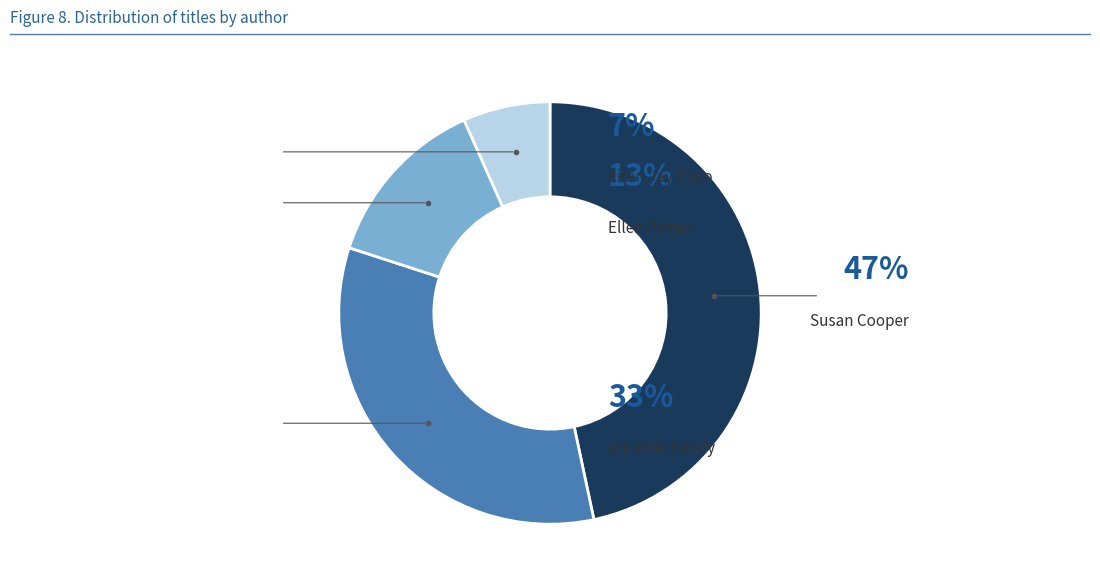

What percentage is the Xiran Jay Zhao slice, to the nearest percent?

7%